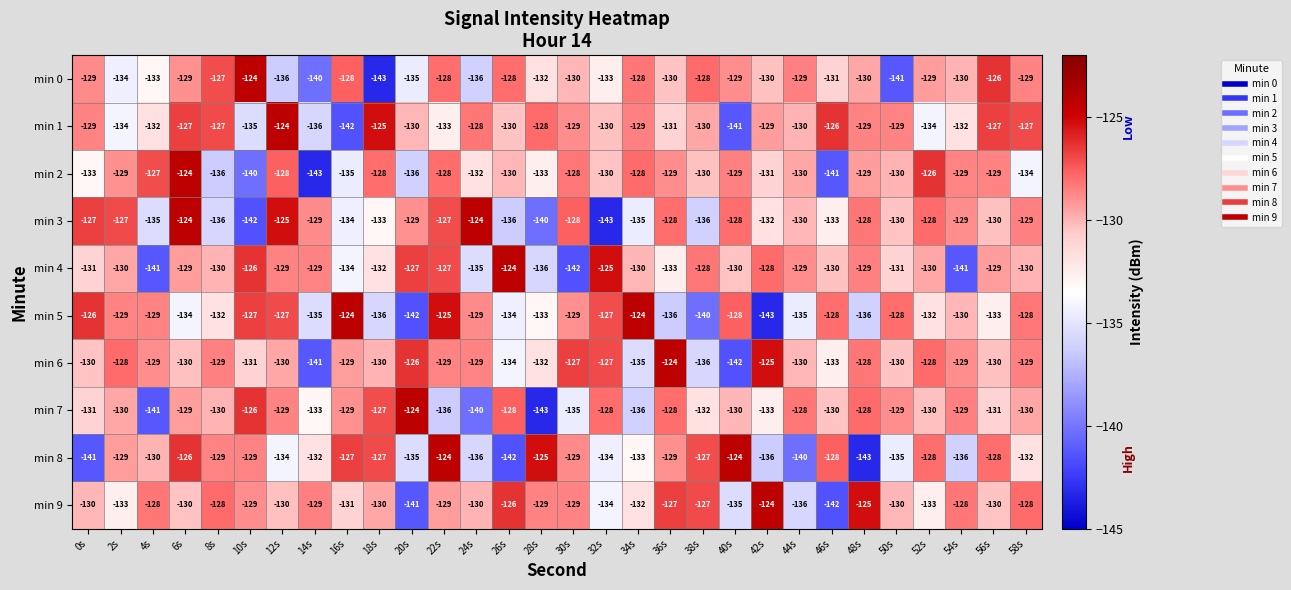

Between 16s and 40s, which series saw the biggest shift?

min 6